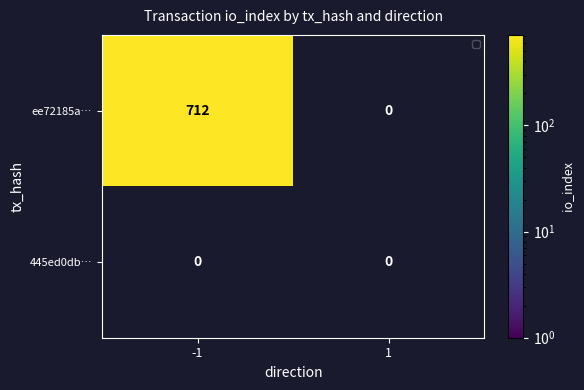

What is the difference between the maximum and minimum values in the ee72185a… series?

712